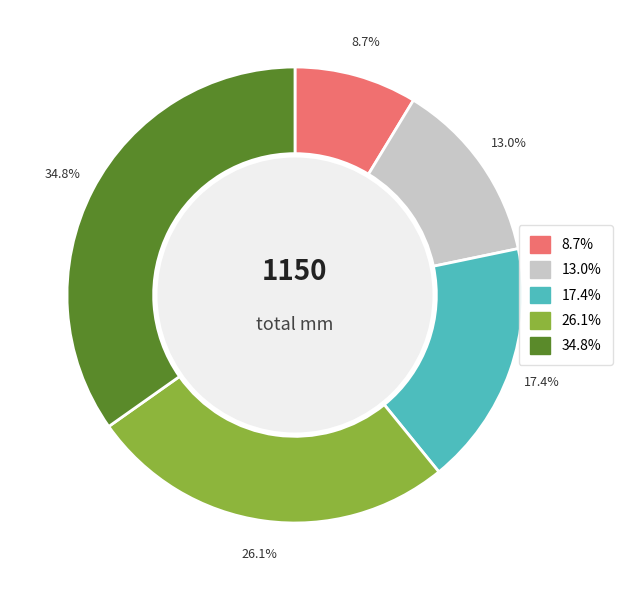

Is there a majority slice in this chart?

No